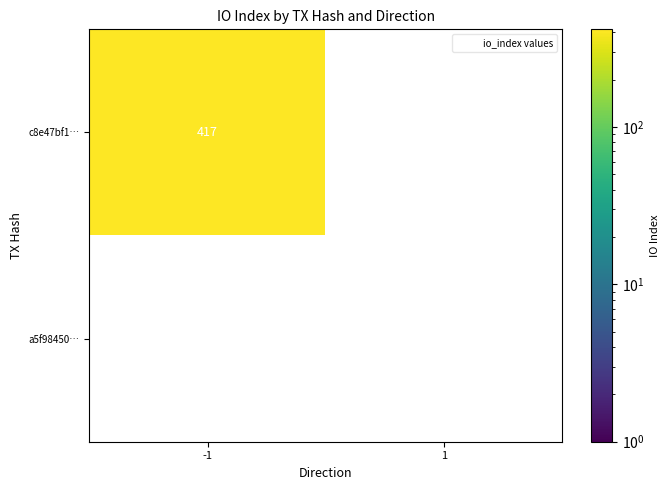

Is it true that c8e47bf1… equals 417 at -1?

True